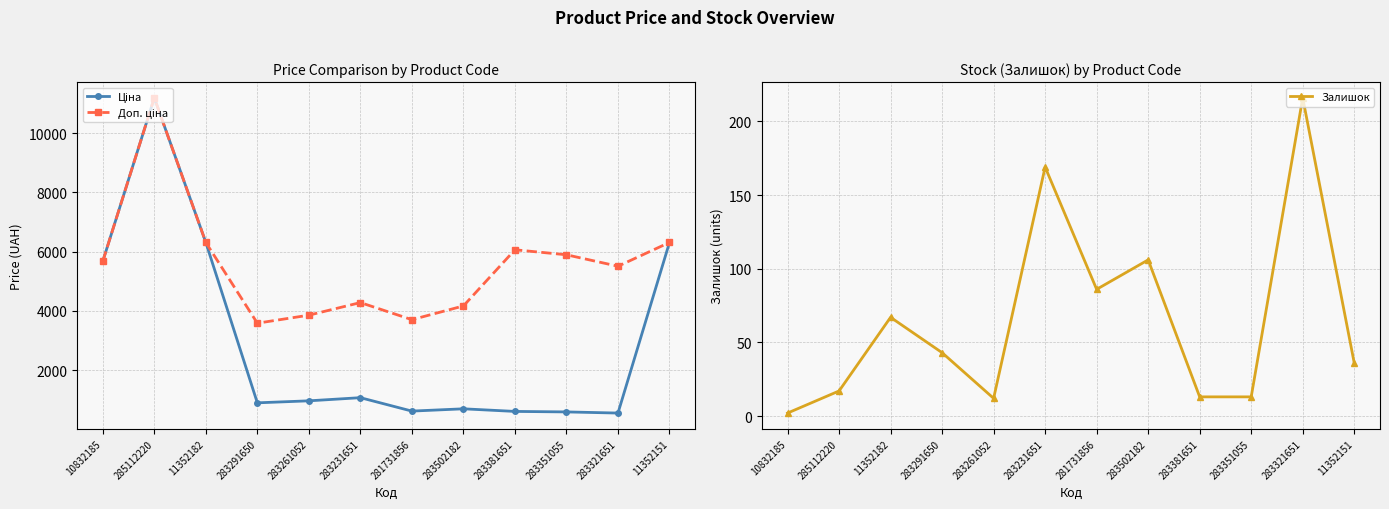

Which label corresponds to the largest value in the chart?

285112220